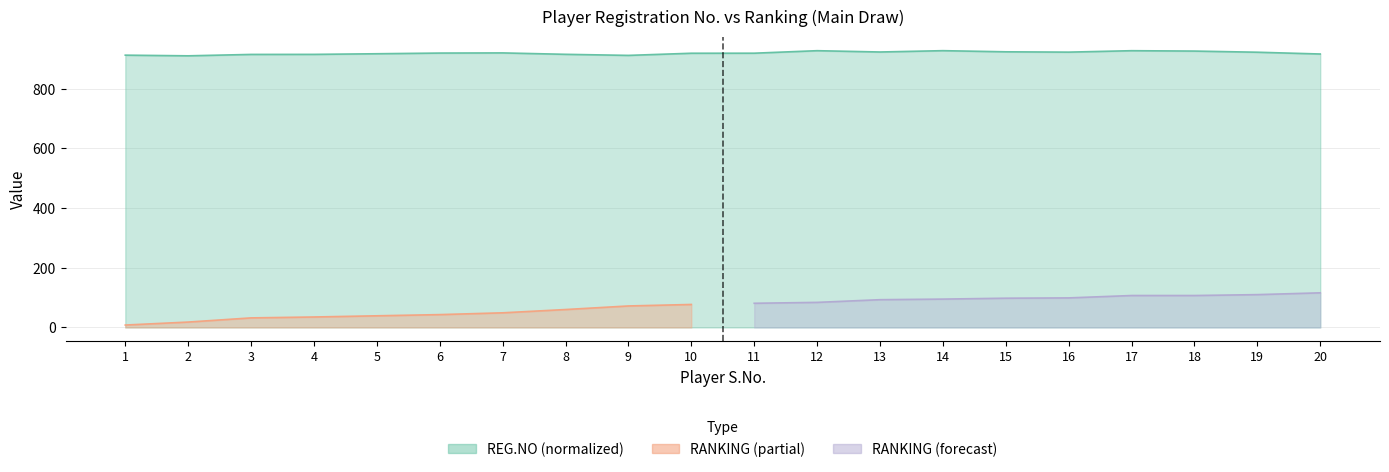

What is the average value?

920.0